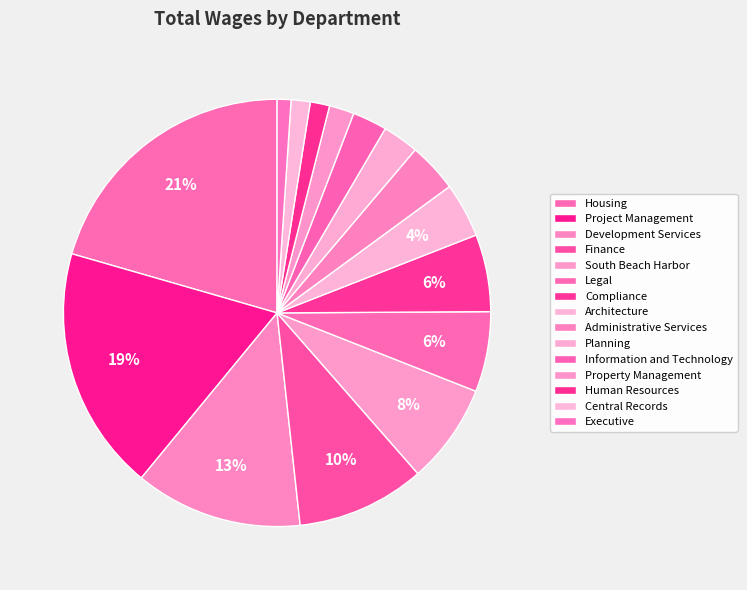

Is it true that Property Management is 1% of the pie?

False